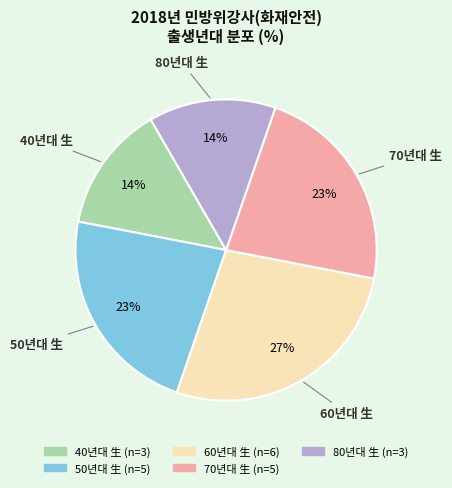

What is the ratio of the value at 50년대 生 to the value at 70년대 生?

1.0